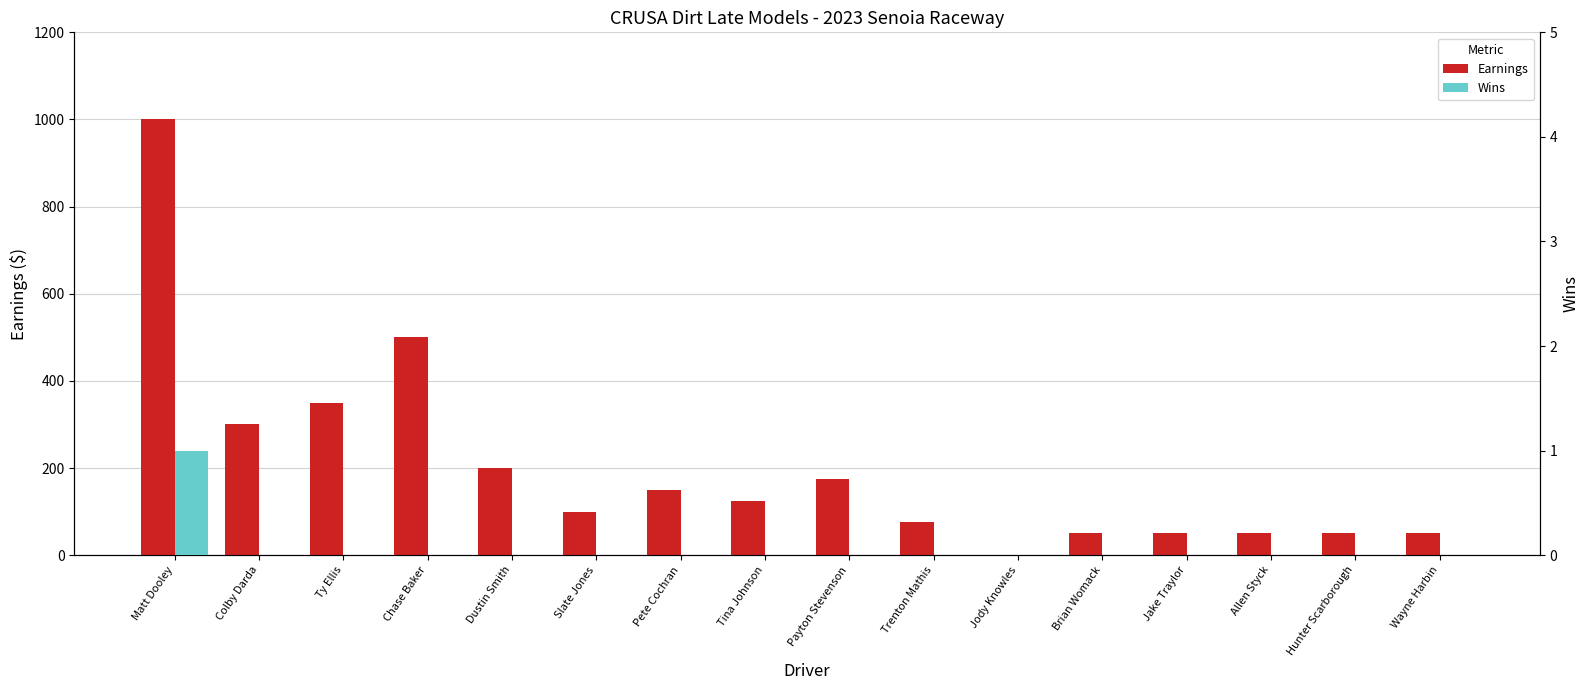

Which category has the lowest value across all series?

Jody Knowles